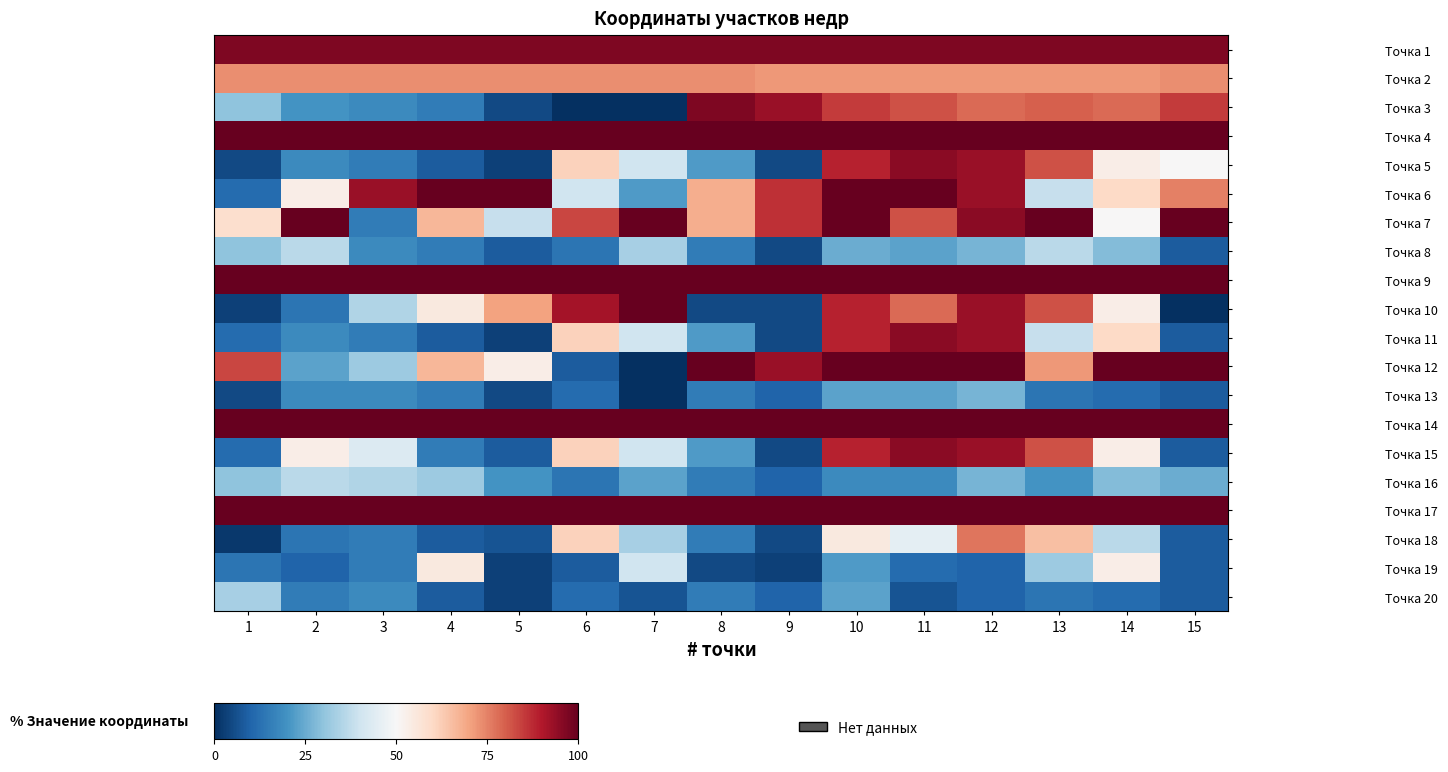

List the series in order of their peak value, highest first.

Точка 7, Точка 12, Точка 6, Точка 10, Точка 4, Точка 9, Точка 14, Точка 17, Точка 1, Точка 3, Точка 5, Точка 11, Точка 15, Точка 18, Точка 2, Точка 19, Точка 8, Точка 16, Точка 20, Точка 13